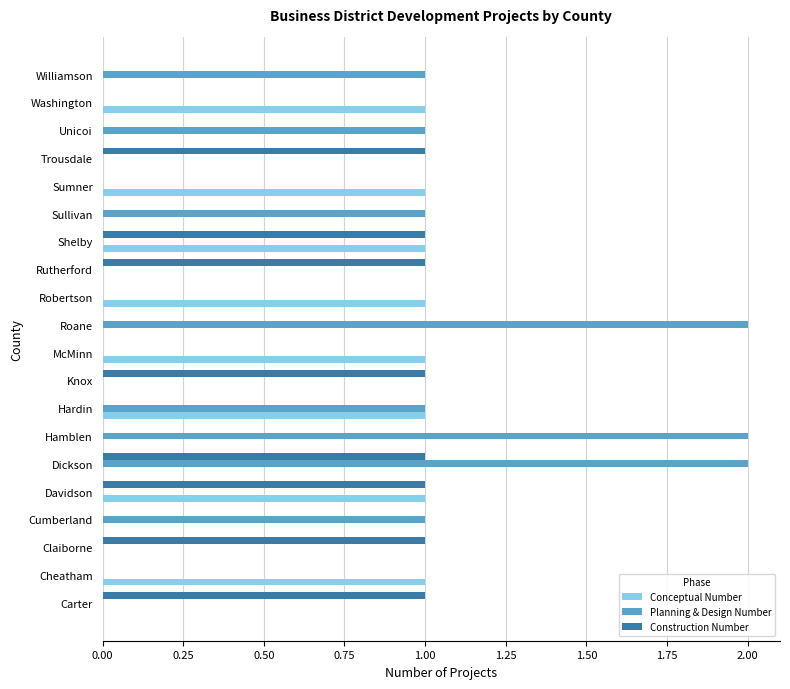

What is the sum of all Construction Number values?

8